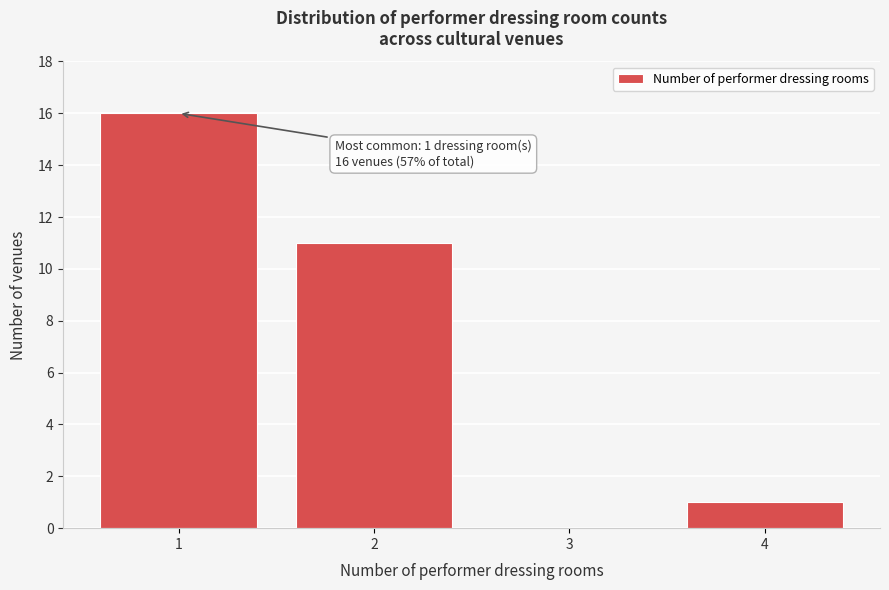

Which range on the x-axis has the tallest bar?

0.5 to 1.5